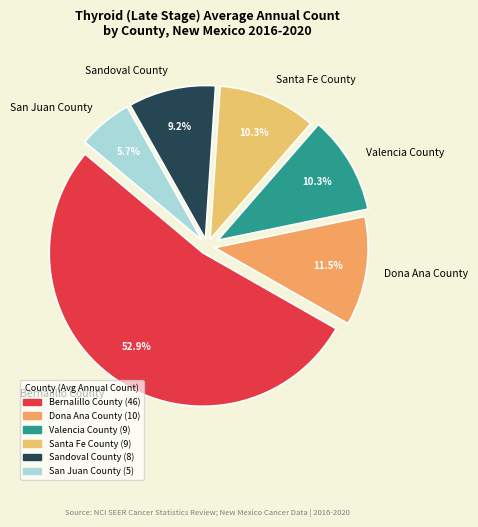

The Sandoval County slice represents 9% of the pie. True or false?

True